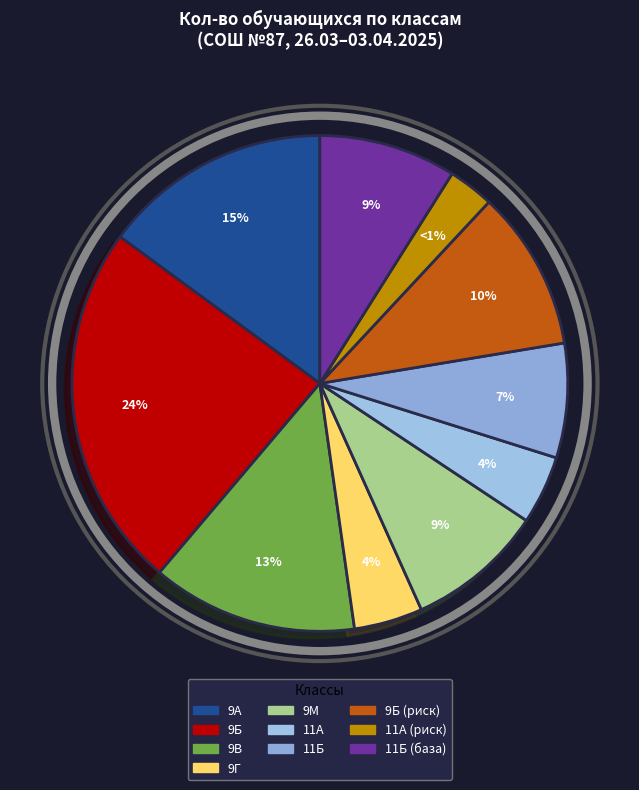

What is the change in value from 9Б to 11А?

-13